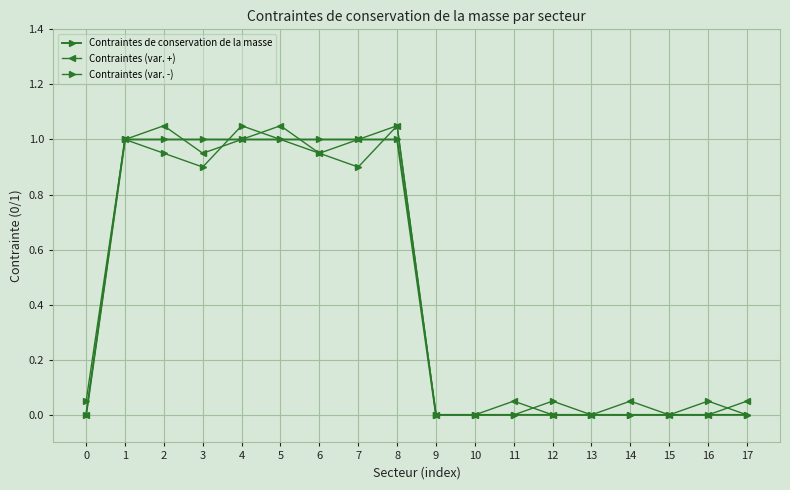

What is the value of the Contraintes (var. -) point at the 9th from the left?

1.1